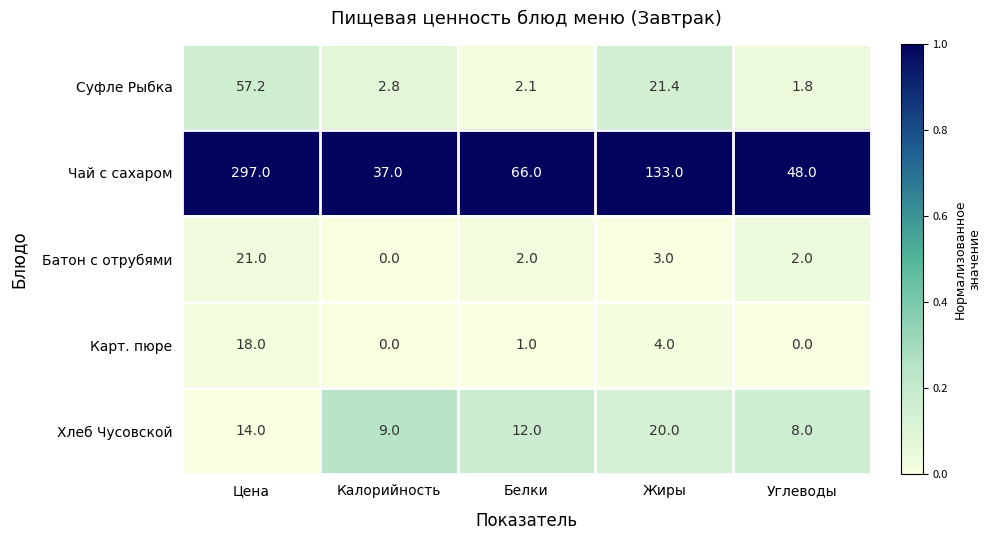

At which category is the sum across all series the highest?

Цена